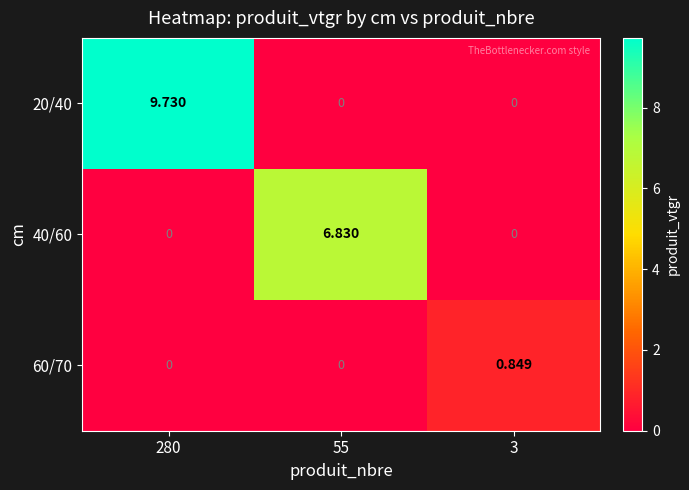

What is the spread (max minus min) of values at 280?

9.7